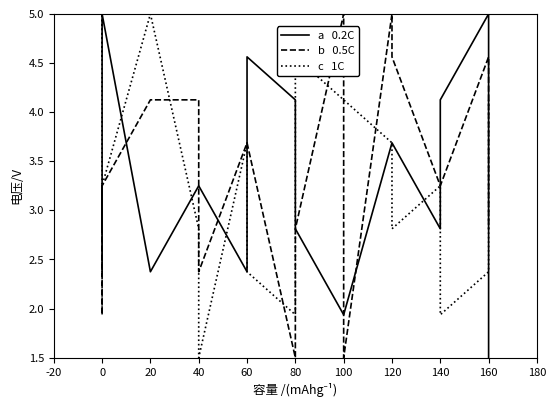

What are all the series names shown in the legend?

a   0.2C, b   0.5C, c   1C